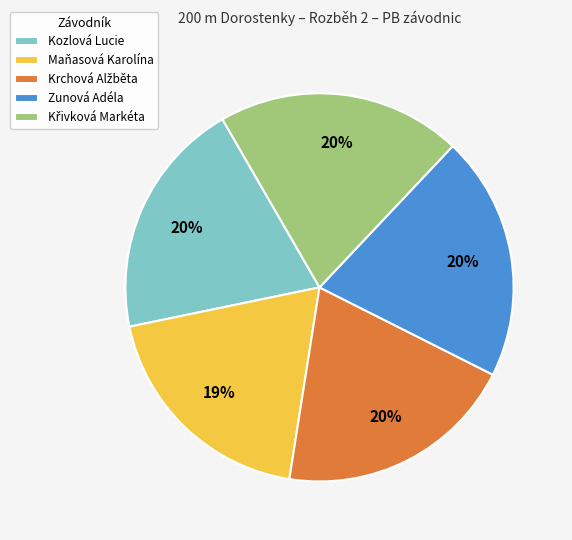

Which slice is the smallest?

Maňasová Karolína